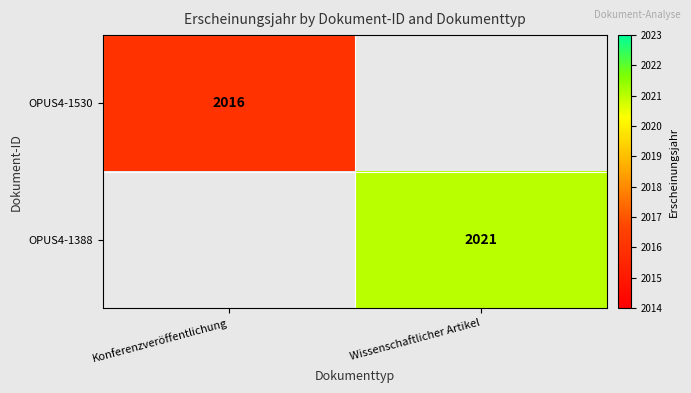

True or false: OPUS4-1388 has a value of 3017 at Wissenschaftlicher Artikel.

False